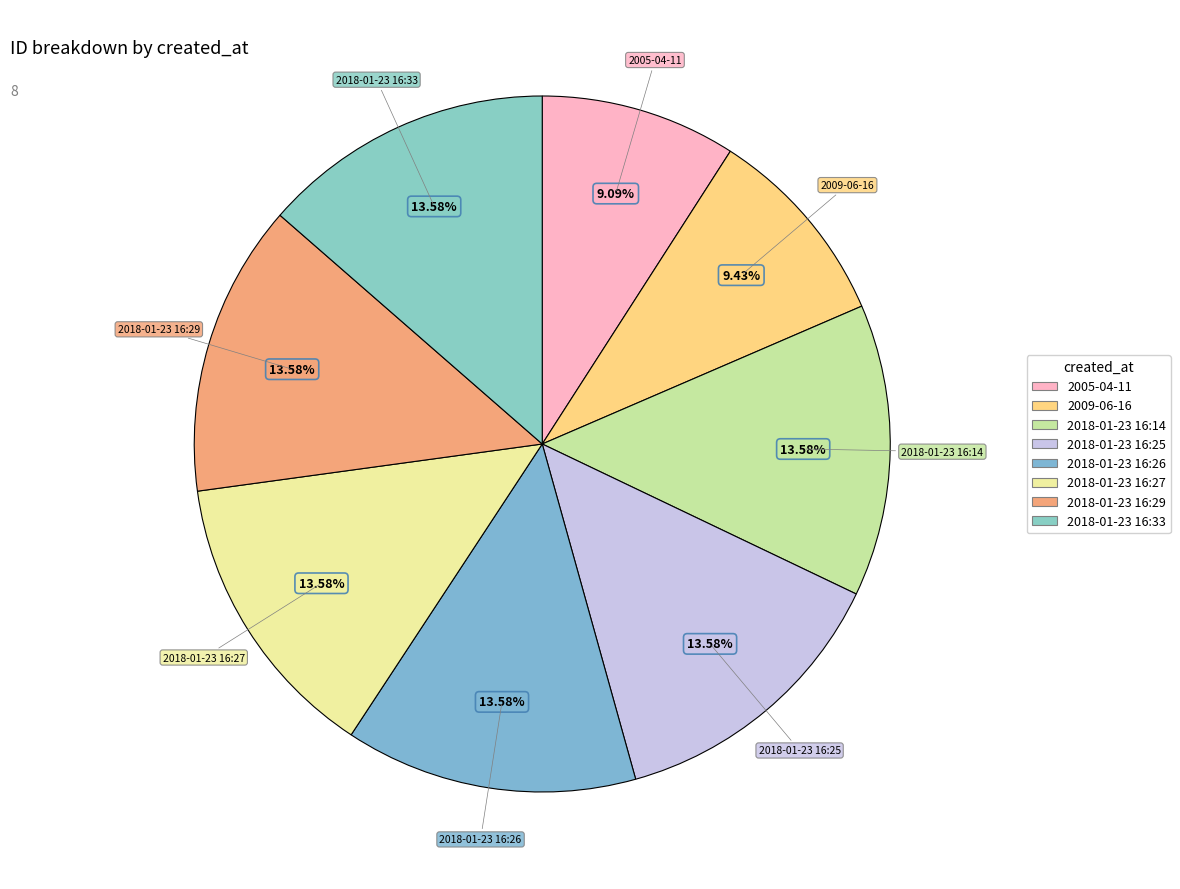

Is there a majority slice in this chart?

No